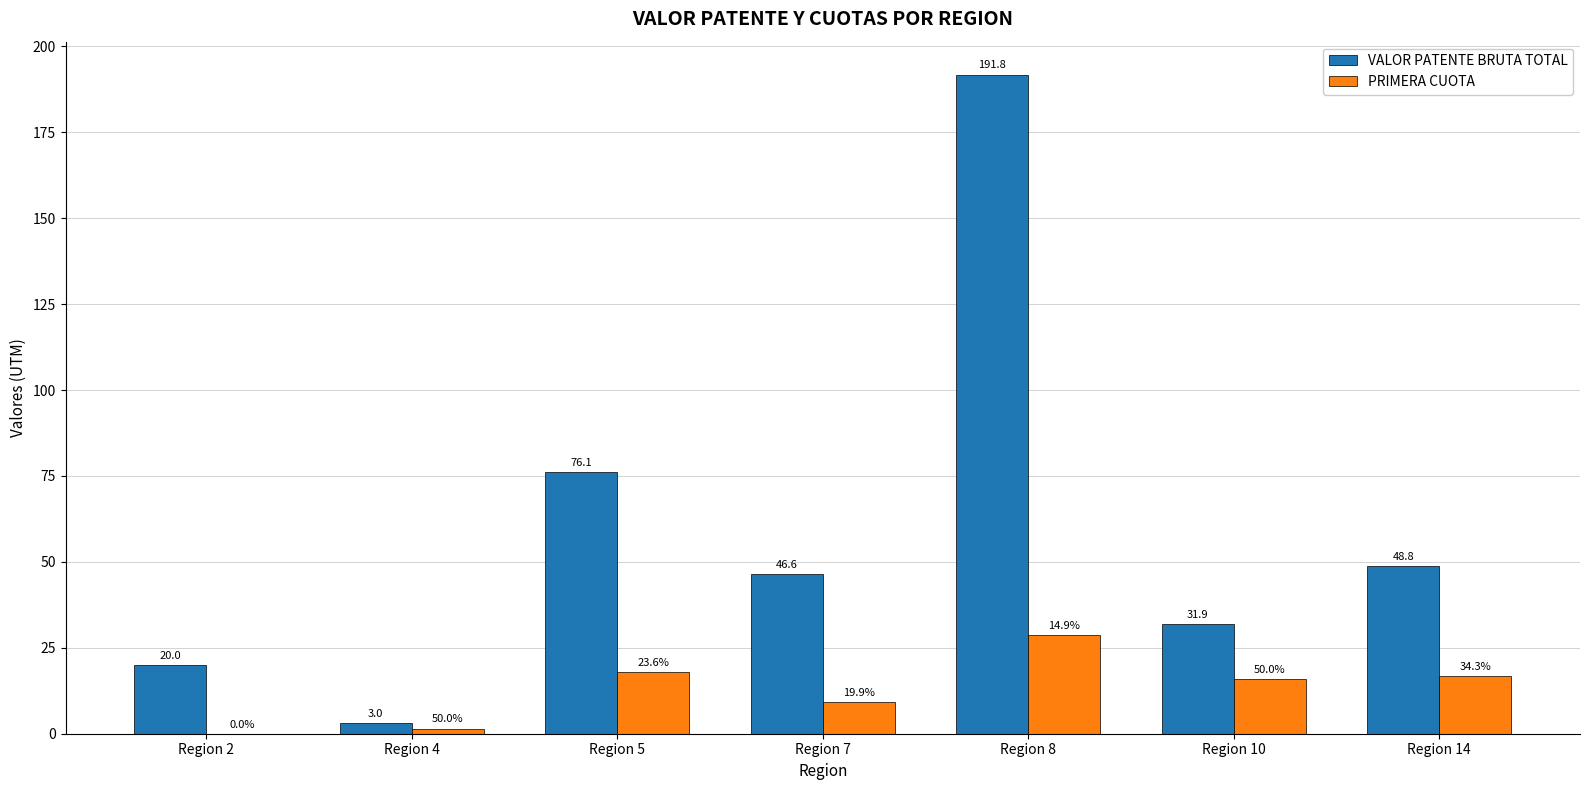

At which category is the sum across all series the highest?

Region 8